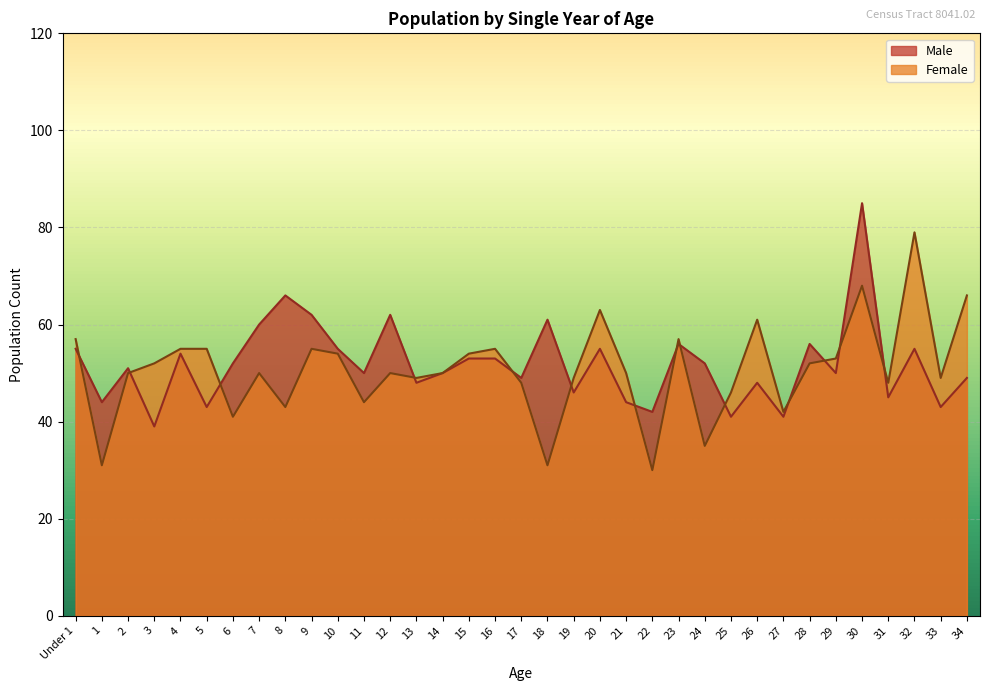

How many series are shown in this chart?

2